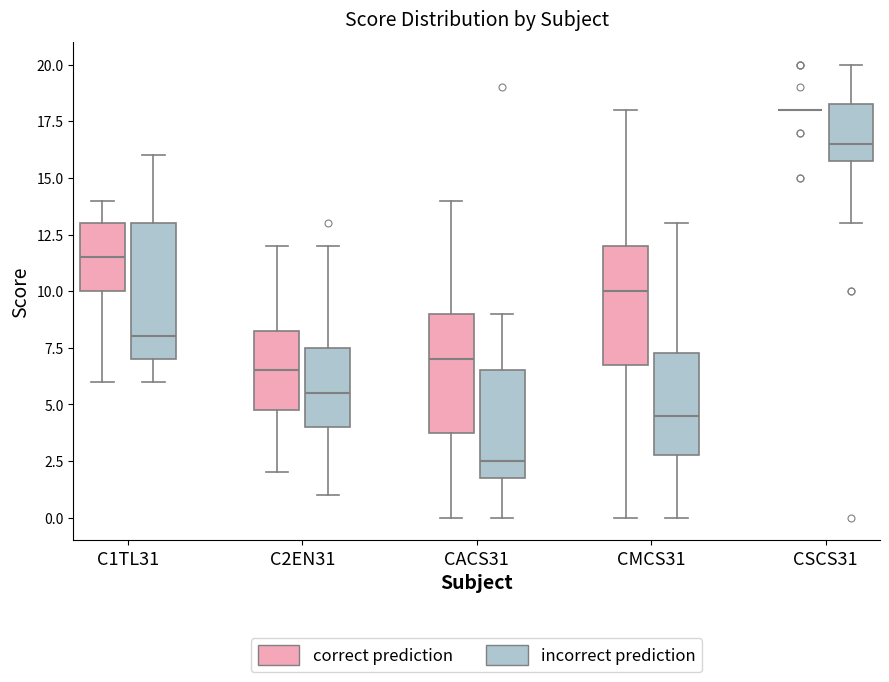

Which box is the tallest, from its lower edge to its upper edge?

C1TL31 (incorrect prediction)